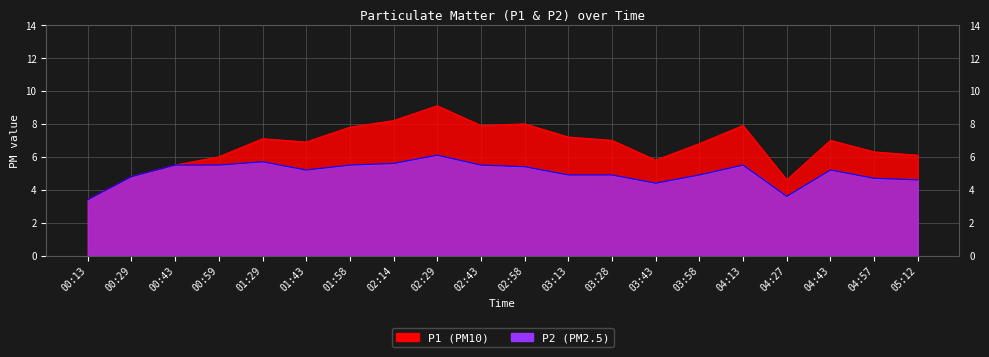

What is the label of the 9th point from the left?

02:29